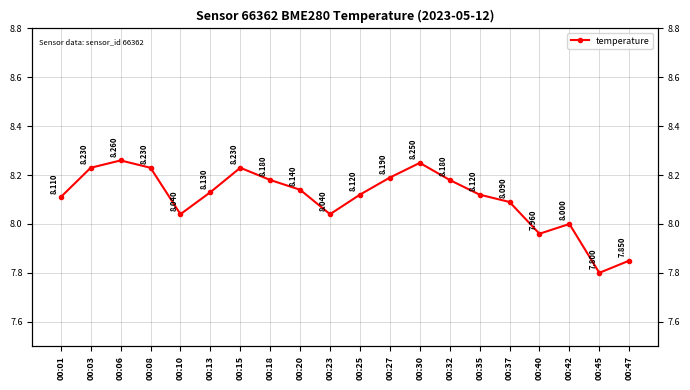

How many series are shown in this chart?

1